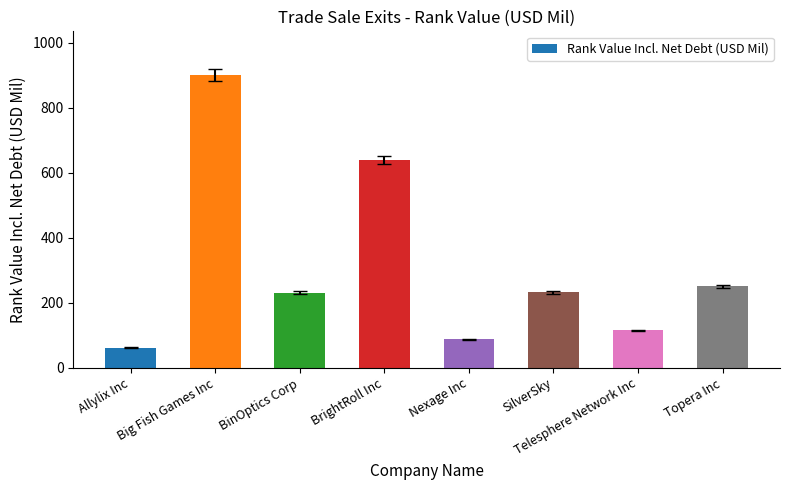

The value at BinOptics Corp is 230.0. True or false?

True